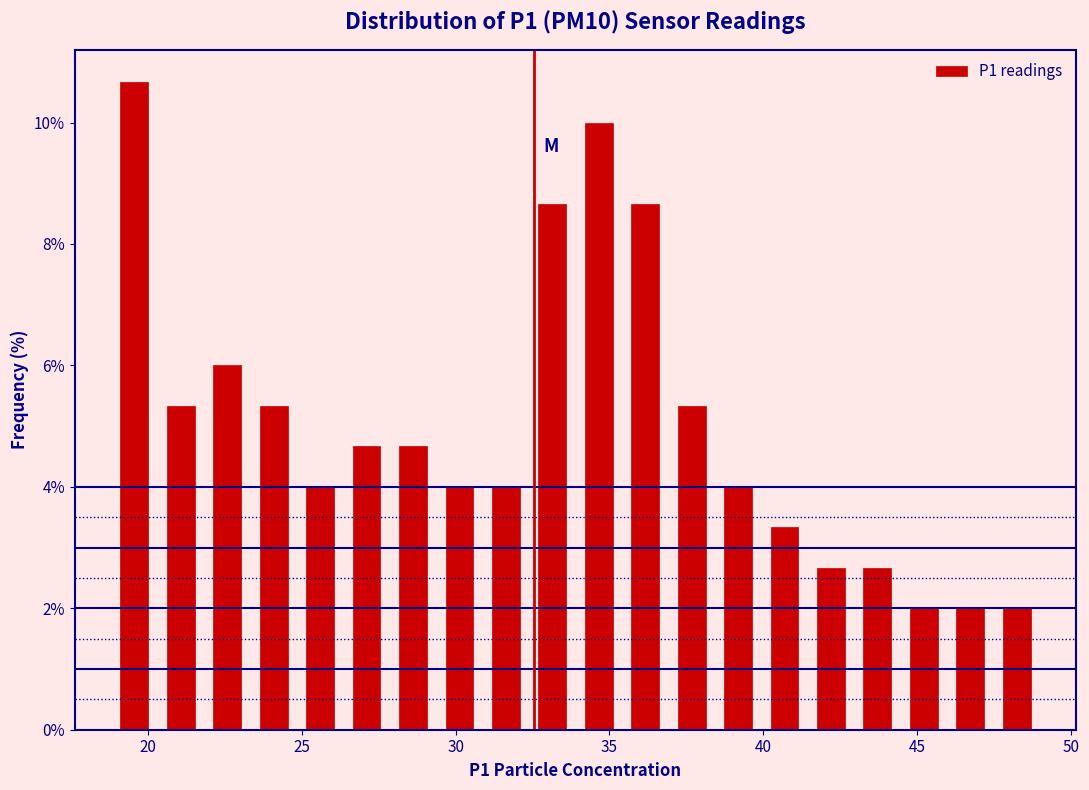

Around what value on the x-axis is the tallest bar? Give the approximate position of its centre, as read against the axis.

19.5